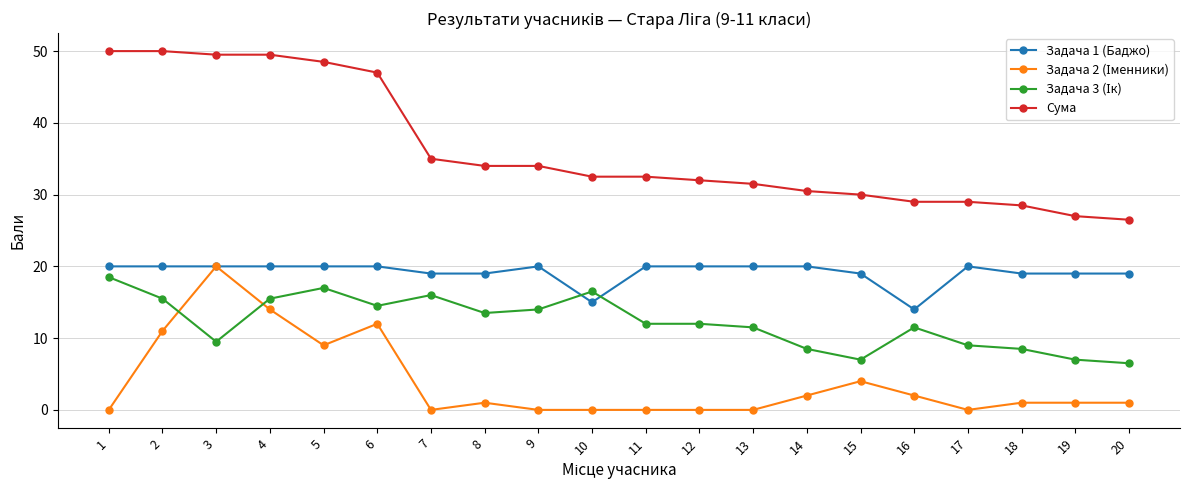

True or false: Задача 1 (Баджо) and Сума intersect in this chart.

False